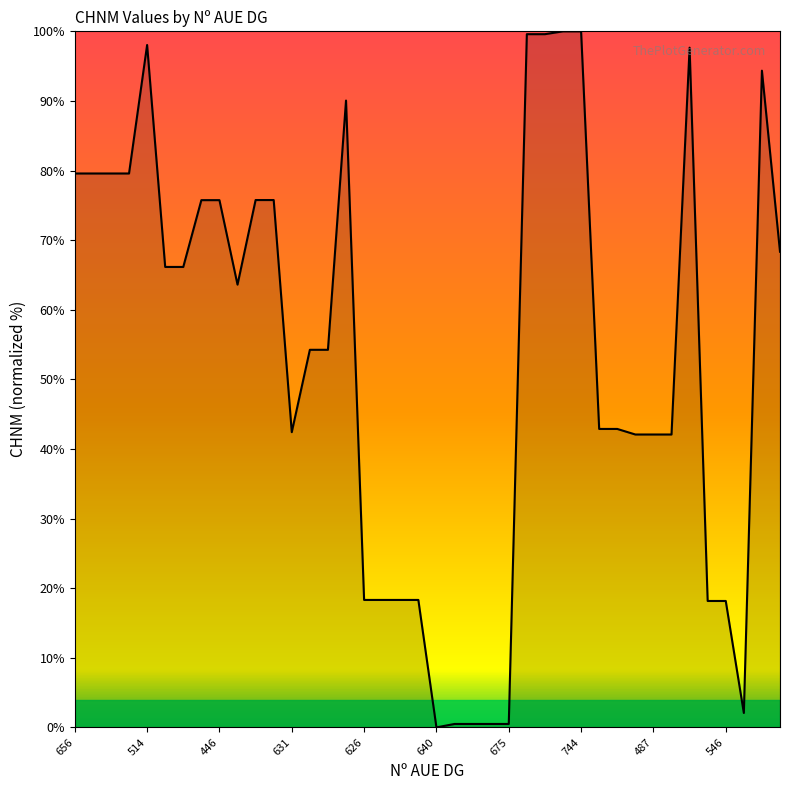

How many positive values are there?

39